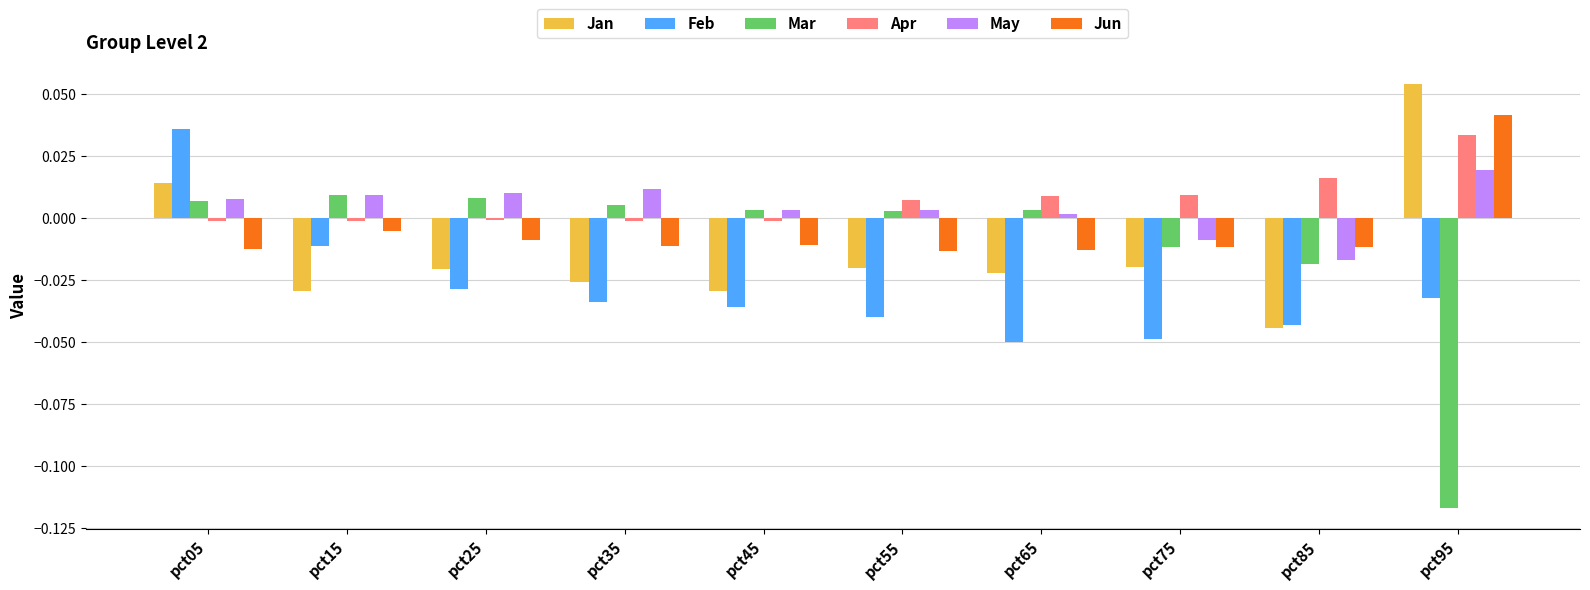

Is the value of Apr at pct05 greater than the value of Jan at pct75?

Yes